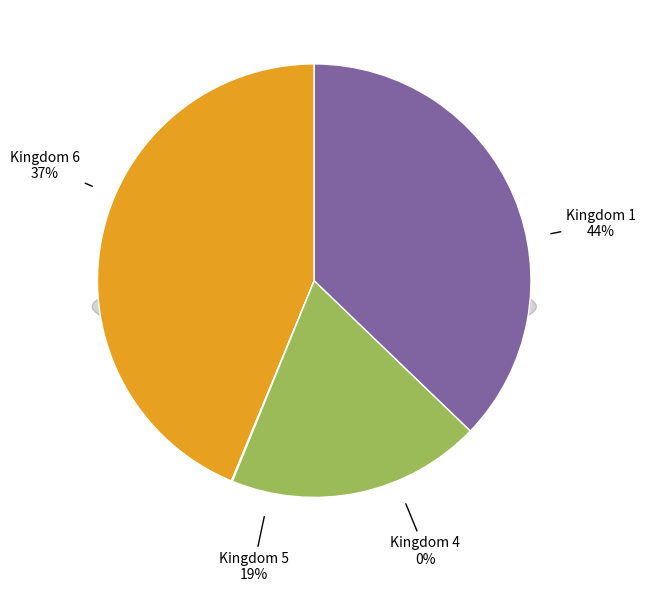

To the nearest percent, what is the difference between the 4 and 5 slice percentages?

19%